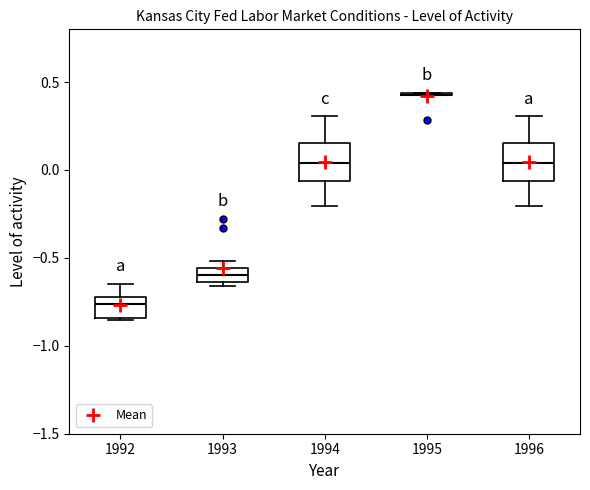

Reading left to right, transcribe this box plot: for each box, give where its median line is, the range the box spans, and where its two whiskers end, as read against the y-axis. The values are not printed on the chart, so give them approximately, as read against the axis.

1992: median -0.75, box -0.85 to -0.70, whiskers -0.85 to -0.65
1993: median -0.60, box -0.65 to -0.55, whiskers -0.65 (just below the box's lower edge) to -0.50
1994: median 0.05, box -0.05 to 0.15, whiskers -0.20 to 0.30
1995: box collapsed to a line at 0.40, whiskers 0.40 to 0.45
1996: median 0.05, box -0.05 to 0.15, whiskers -0.20 to 0.30